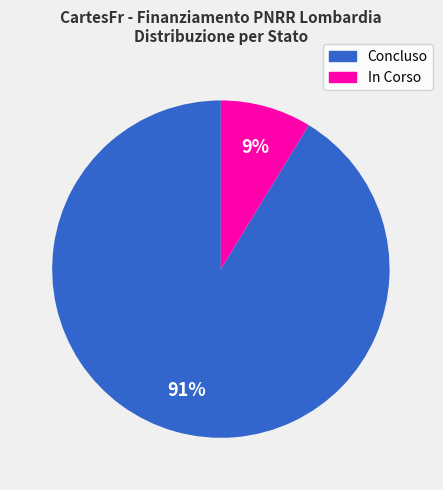

The Concluso slice represents 91% of the pie. True or false?

True